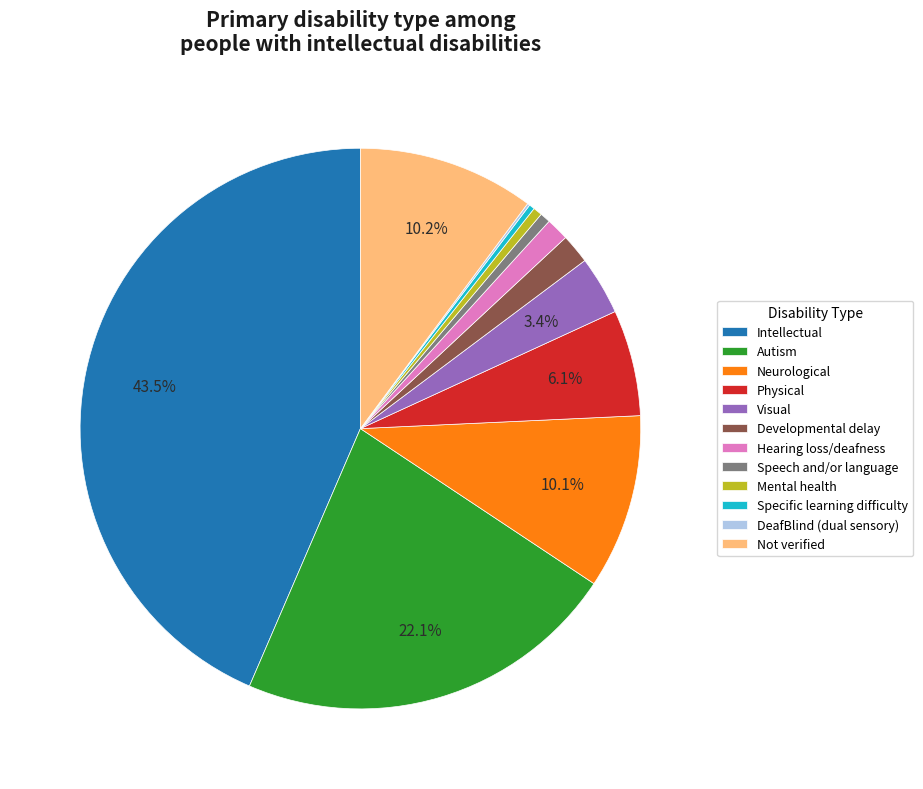

Which has a higher value, Not verified or Intellectual?

Intellectual